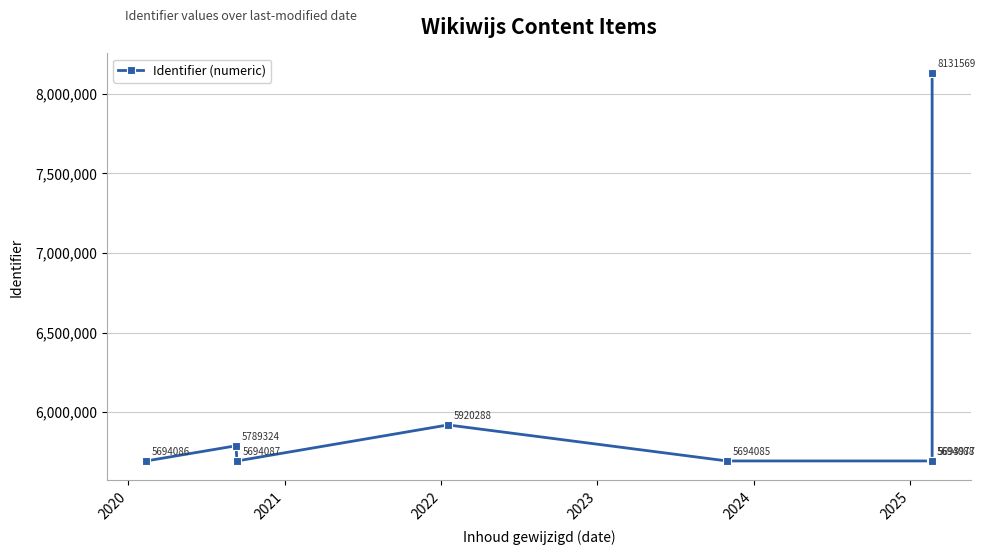

What is the minimum value shown in the chart?

5693977